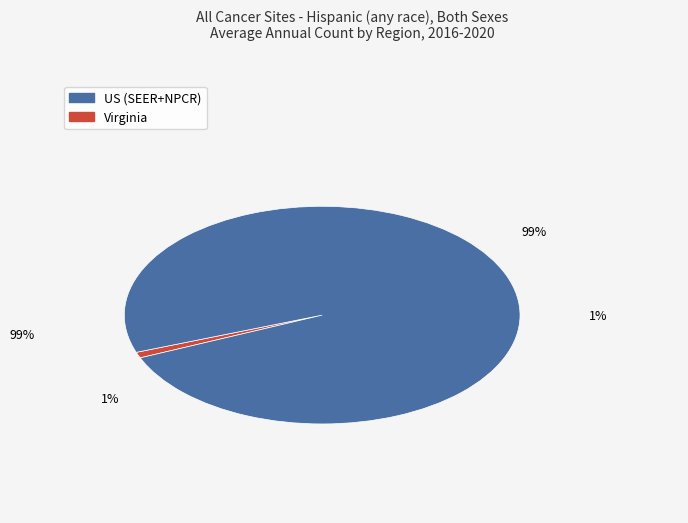

Rank the categories by value from lowest to highest.

Virginia, US (SEER+NPCR)